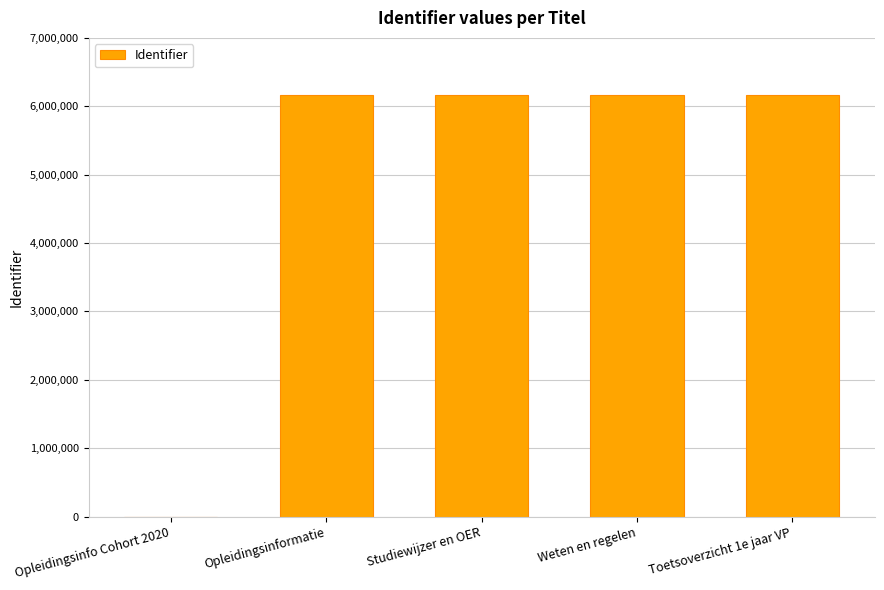

The chart shows a value of 6159502 at Opleidingsinformatie. True or false?

True